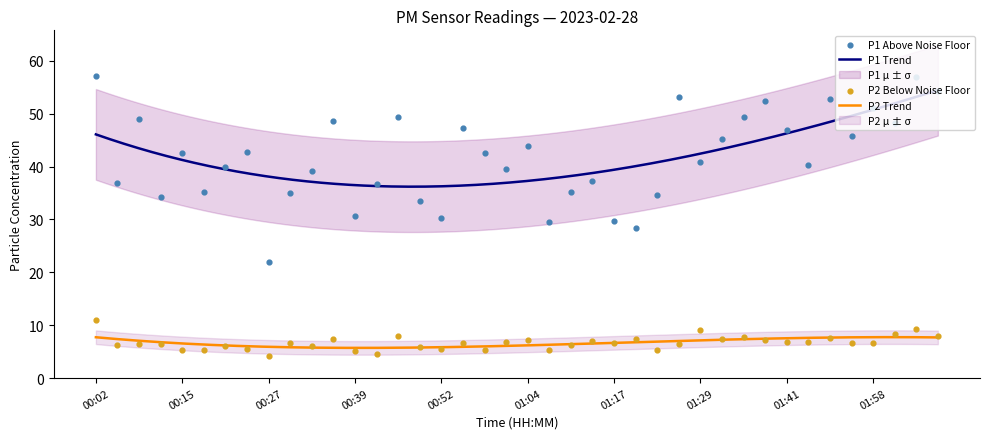

Which series contains the lowest Y value?

P2